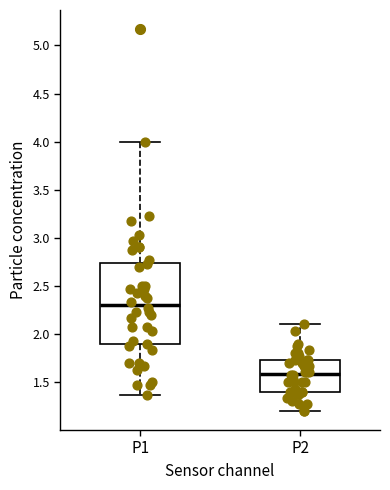

Comparing the boxes themselves (not the whiskers), which one is the tallest?

P1